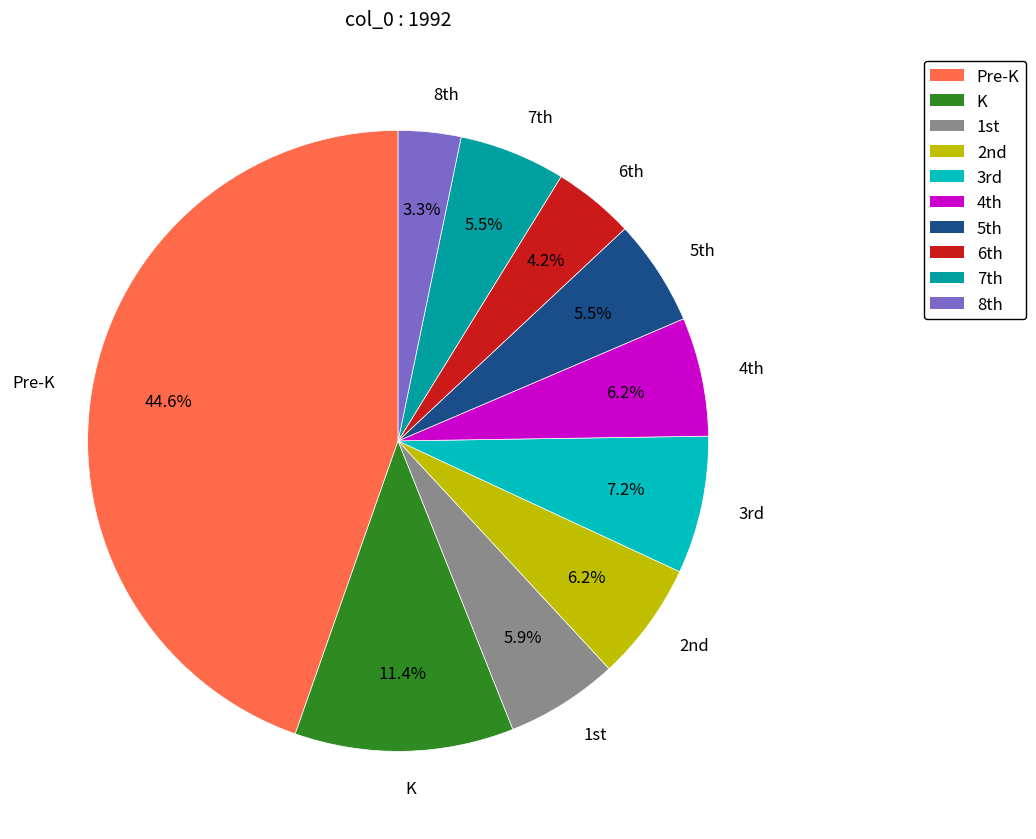

How many segments does this pie chart have?

10